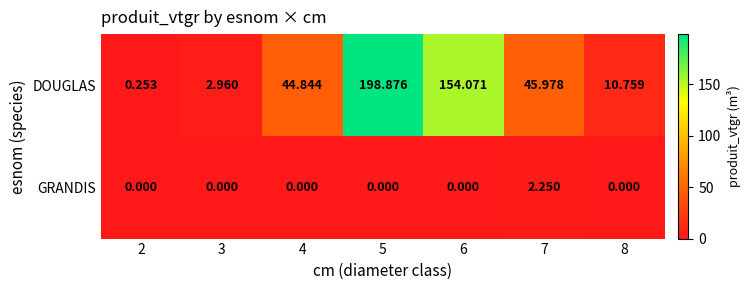

Which series has the largest total across all categories?

DOUGLAS